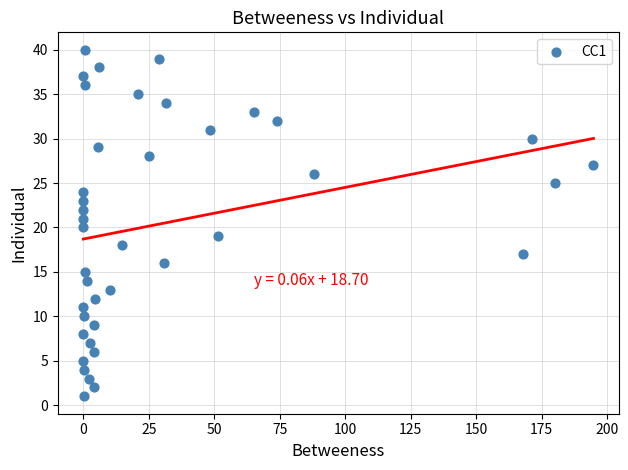

What is the range of Y values (max minus min)?

39